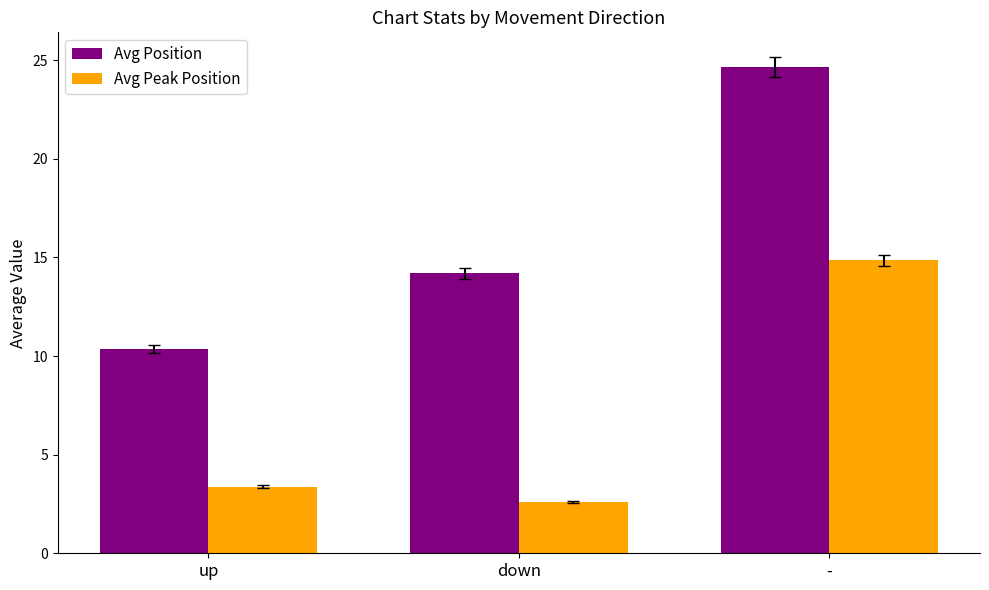

At which label does Avg Peak Position first exceed 3?

up